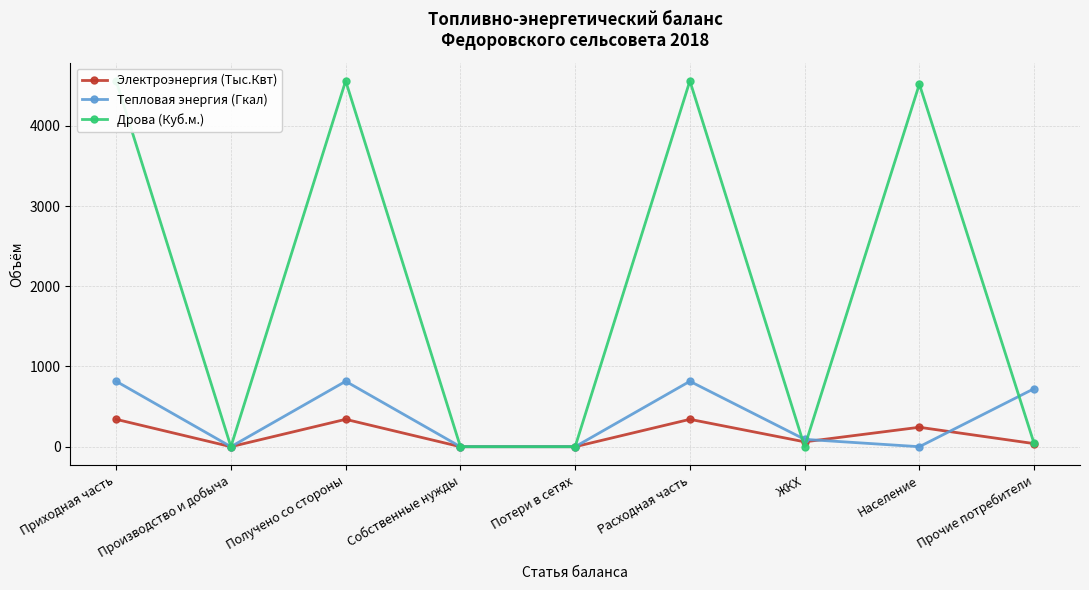

How many interior local peaks does the Тепловая энергия (Гкал) series have?

2